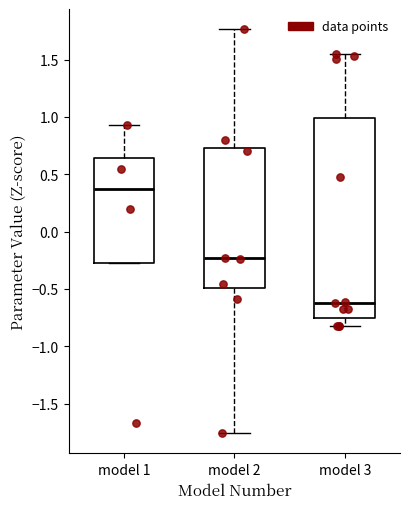

Comparing the boxes themselves (not the whiskers), which one is the tallest?

model 3